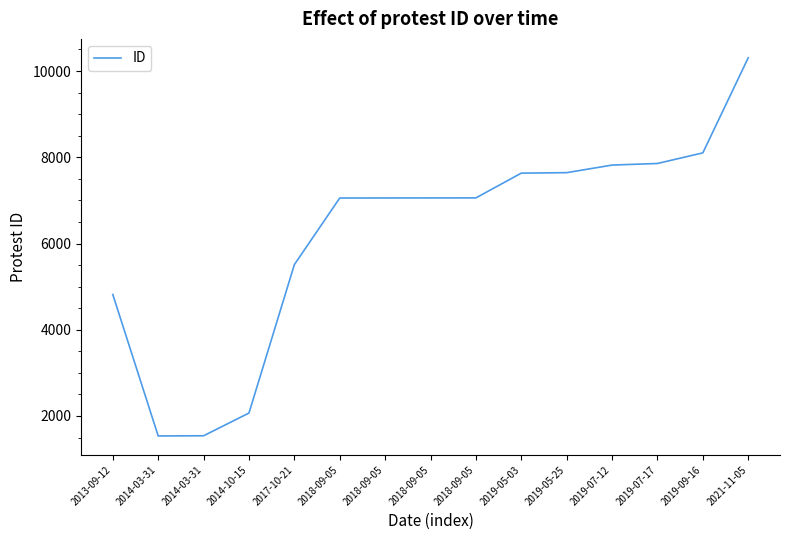

How many lines are shown in the chart?

1